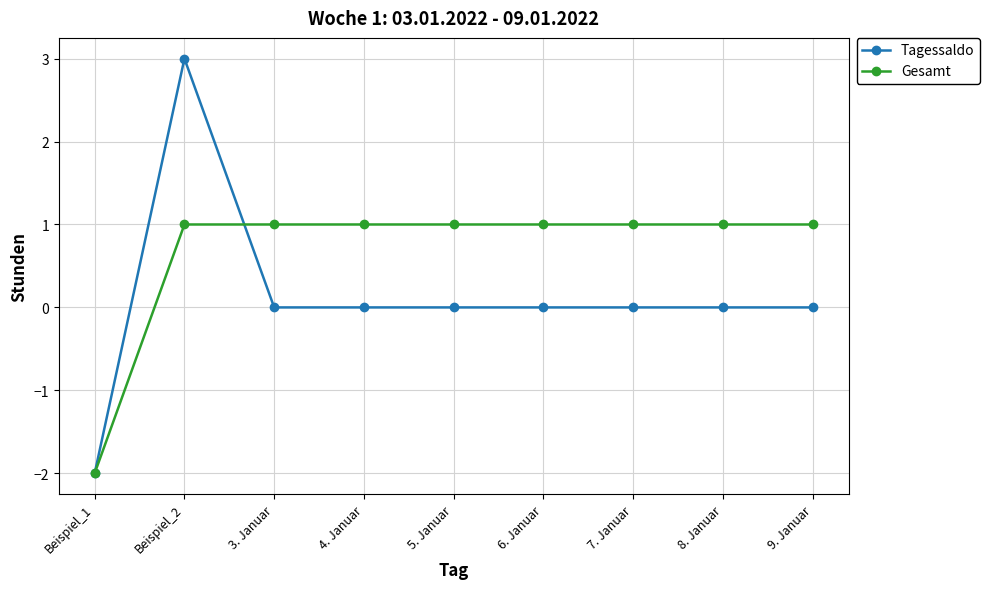

How many distinct data groups are displayed?

2